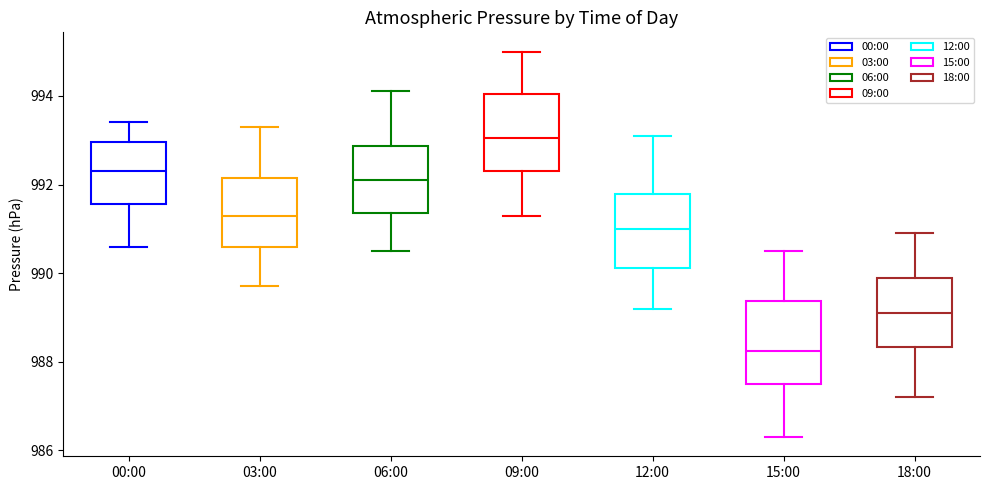

Which box's median line is the highest?

09:00